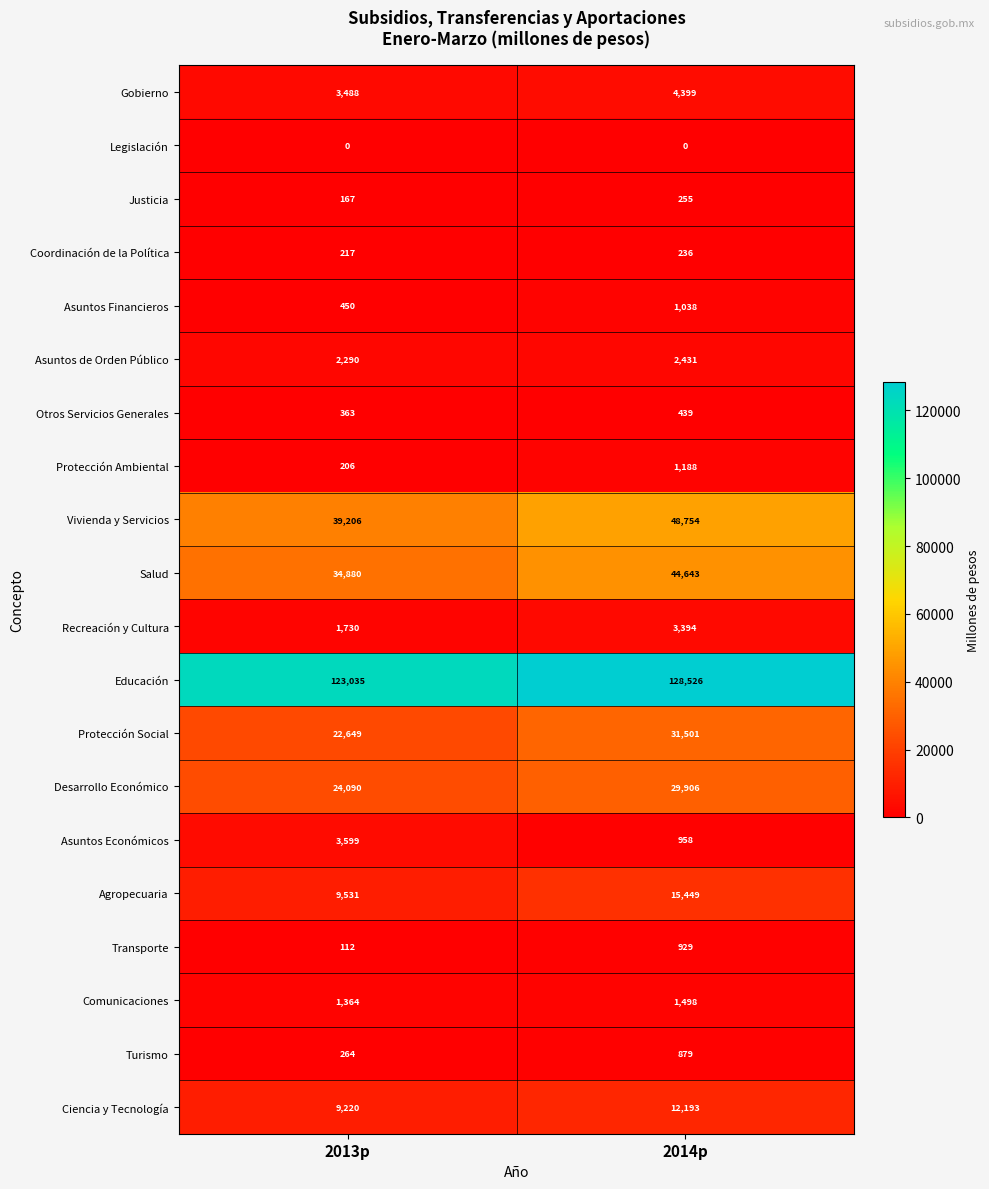

Count the number of categories in the chart.

2